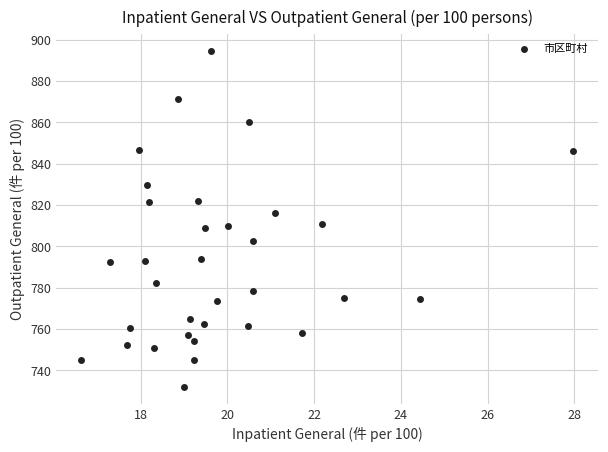

What is the range of X values (max minus min)?

11.3